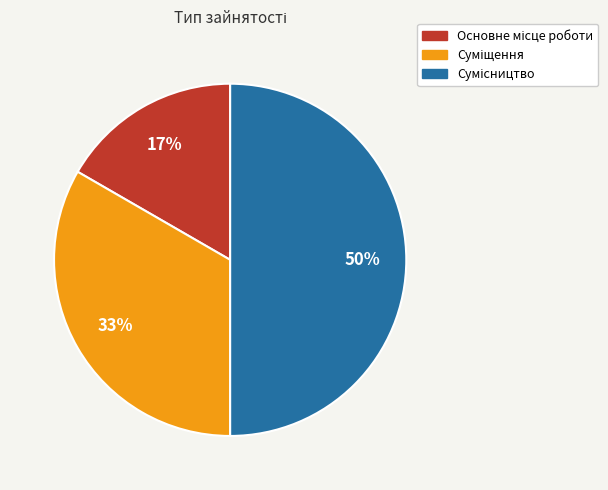

To the nearest percent, what is the difference between the largest and smallest slice percentages?

33%